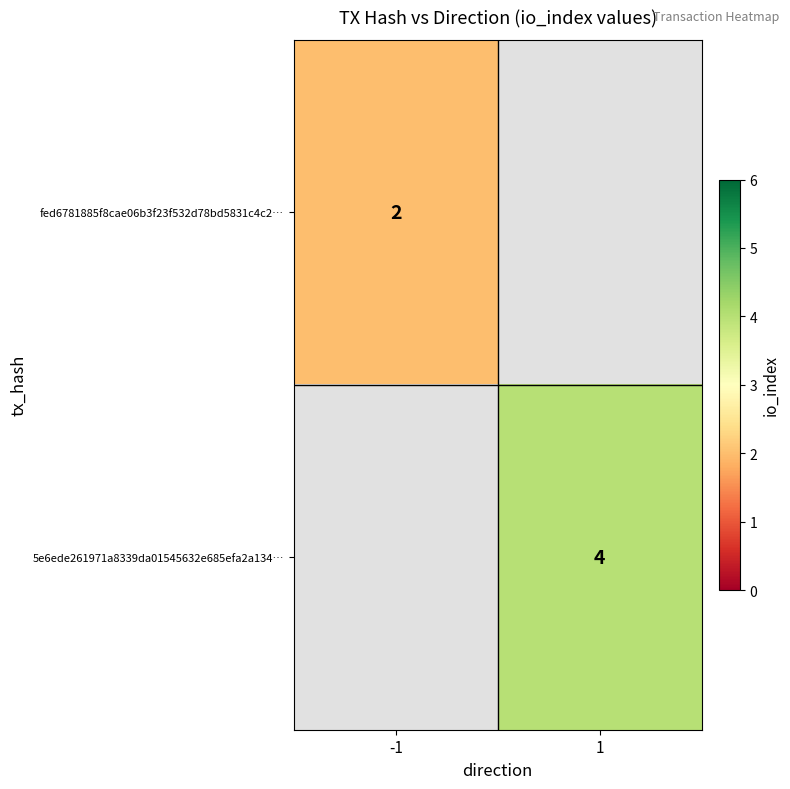

The value of 5e6ede261971a8339da01545632e685efa2a134… at 1 is 4. True or false?

True